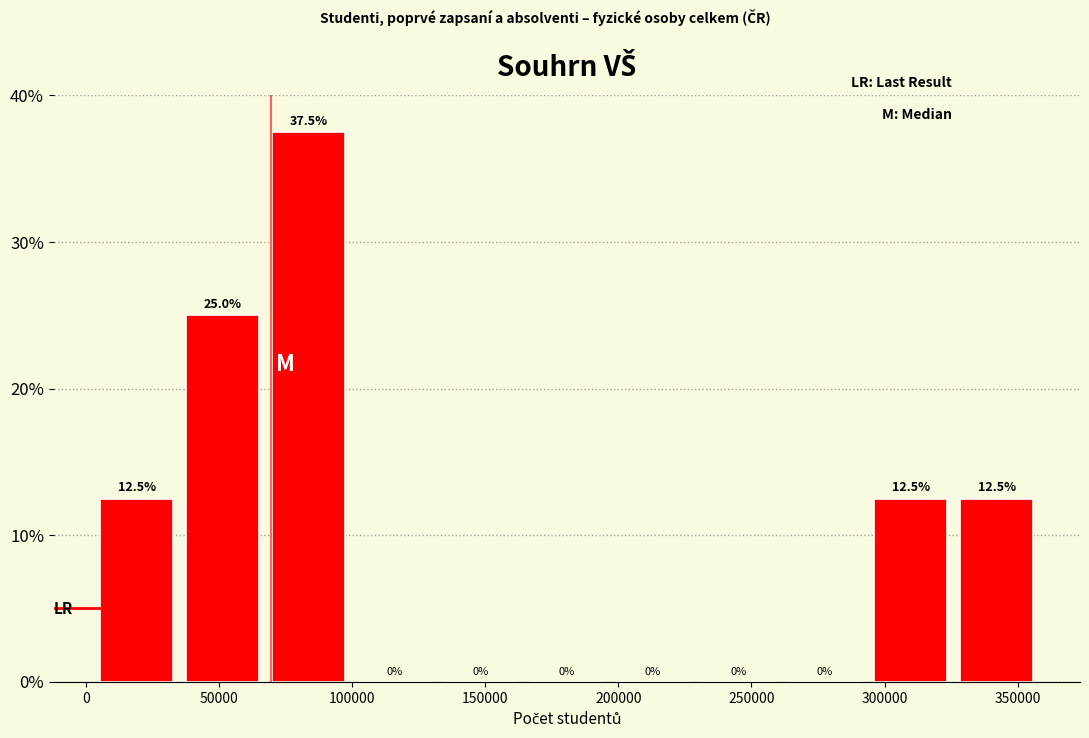

Reading left to right, list every bar in this chart as the range it spans on the x-axis followed by its height. The bar edges are not printed on the chart, so give them approximately, as read against the axis.

5000 to 35000: 12.5
35000 to 70000: 25.0
70000 to 100000: 37.5
100000 to 130000: 0.0
130000 to 165000: 0.0
165000 to 195000: 0.0
195000 to 230000: 0.0
230000 to 260000: 0.0
260000 to 295000: 0.0
295000 to 325000: 12.5
325000 to 360000: 12.5